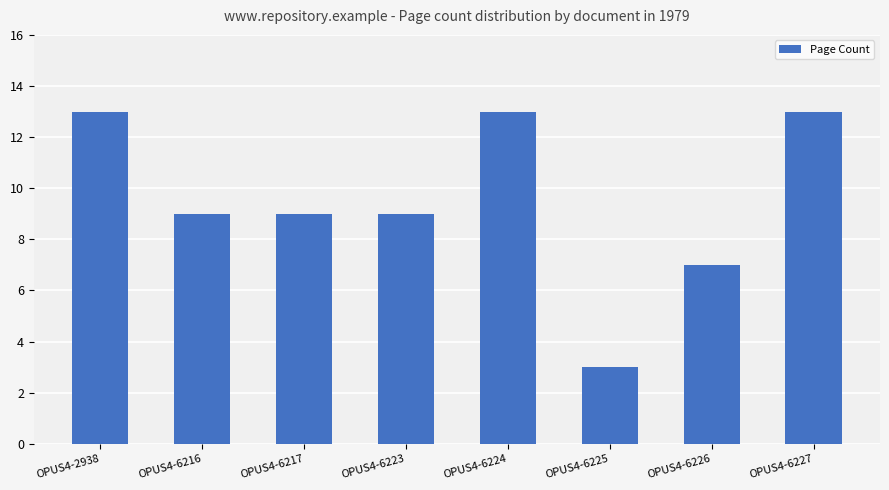

Reading right to left, transcribe all the data shown in this chart.

OPUS4-6227=13	OPUS4-6226=7	OPUS4-6225=3	OPUS4-6224=13	OPUS4-6223=9	OPUS4-6217=9	OPUS4-6216=9	OPUS4-2938=13